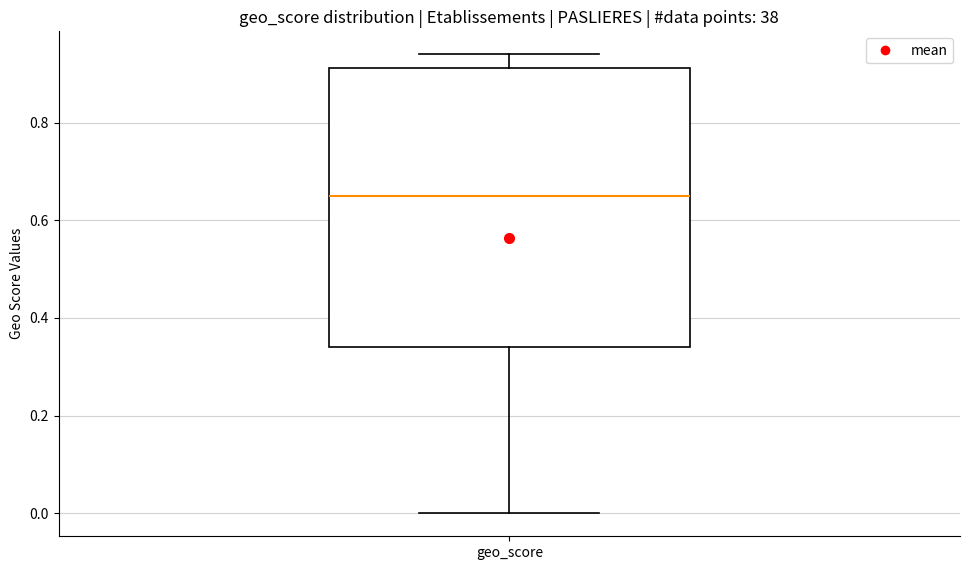

Transcribe this box plot: give where the median line is, the range the box spans, and where the two whiskers end, as read against the y-axis. The values are not printed on the chart, so give them approximately, as read against the axis.

median 0.66, box 0.34 to 0.92, whiskers 0.00 to 0.94